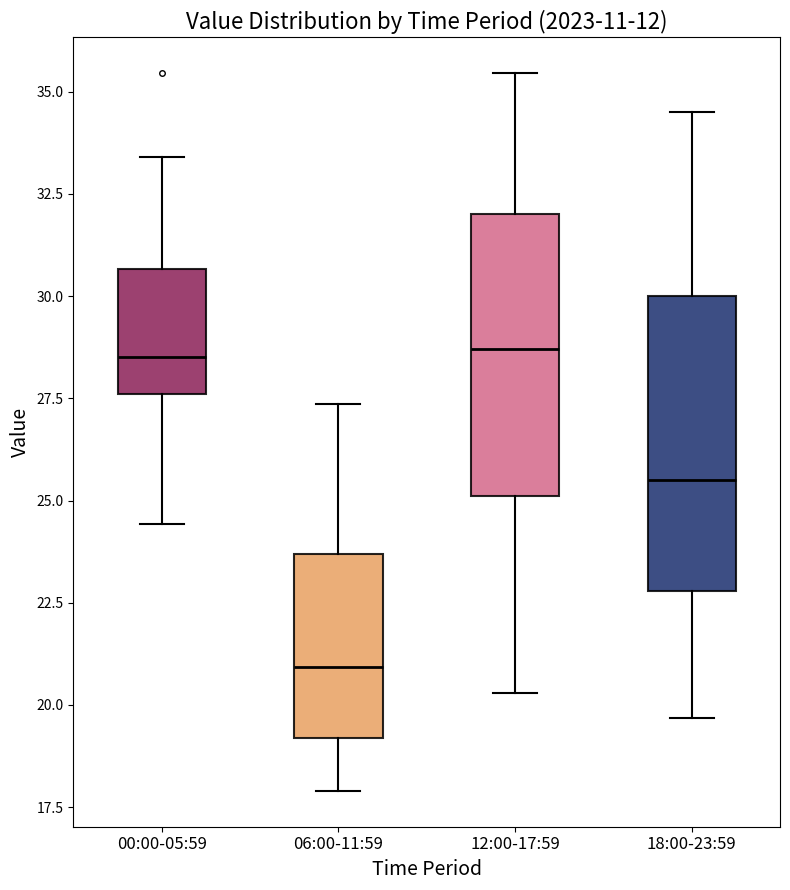

Where does the upper whisker of the box for 12:00-17:59 end on the y-axis? The values are not printed on the chart, so give them approximately, as read against the axis.

35.5